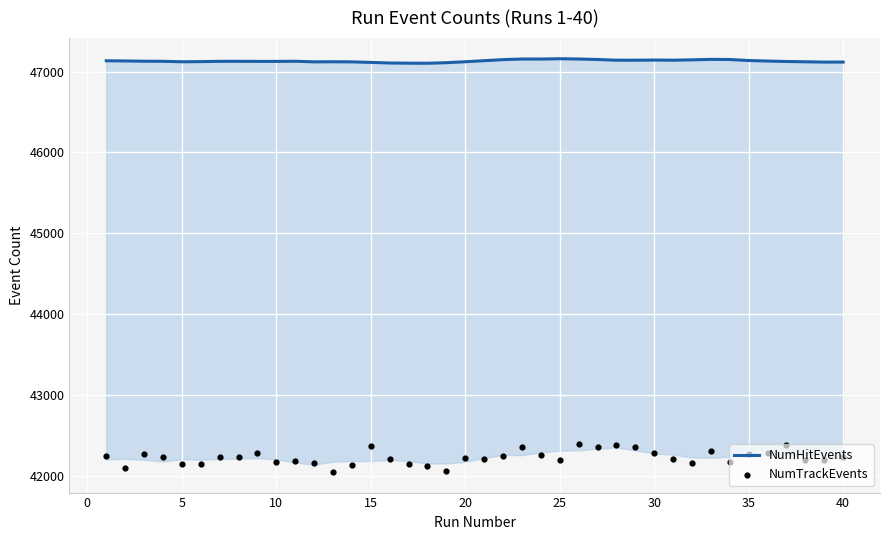

At how many categories does at least one series exceed 42176?

40